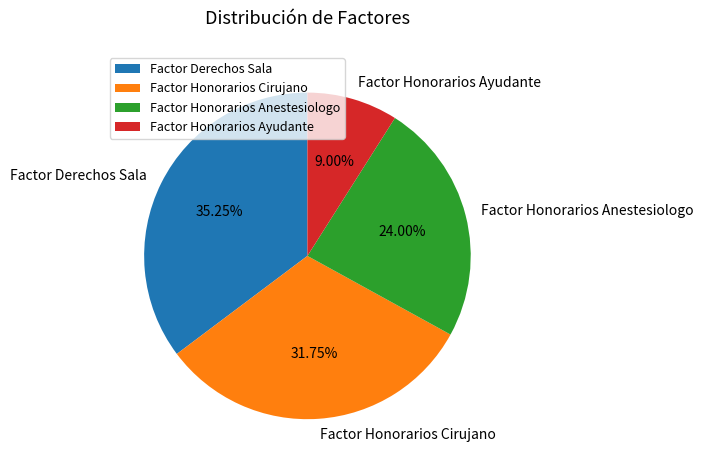

True or false: Factor Honorarios Cirujano accounts for 19% of the total.

False